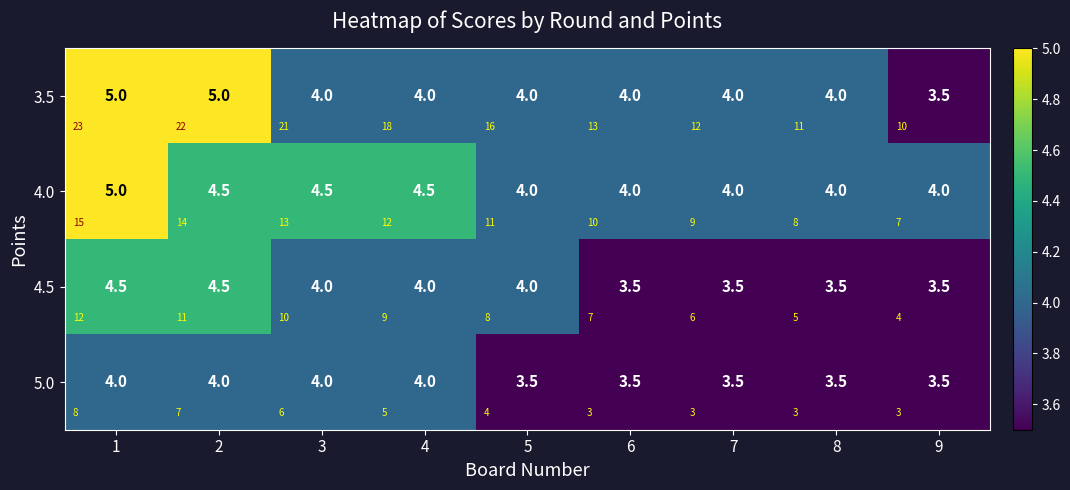

What is the maximum value for 5.0?

4.0